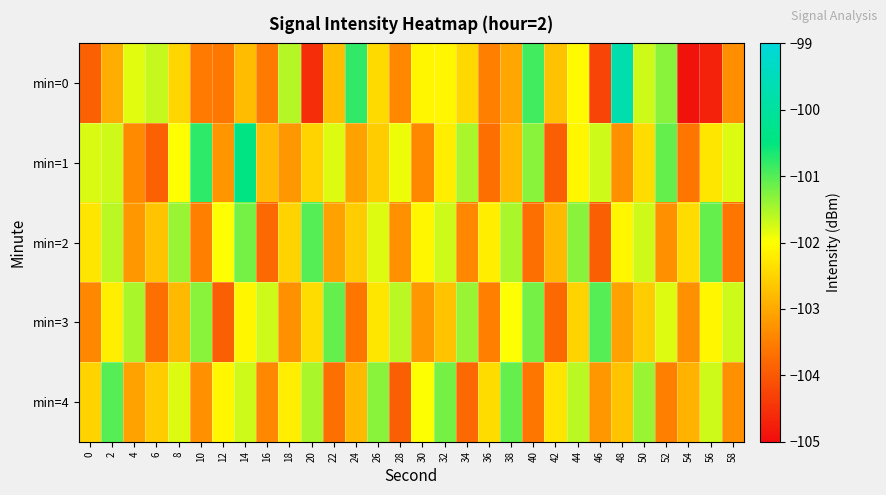

At how many categories does at least one series exceed -101?

5